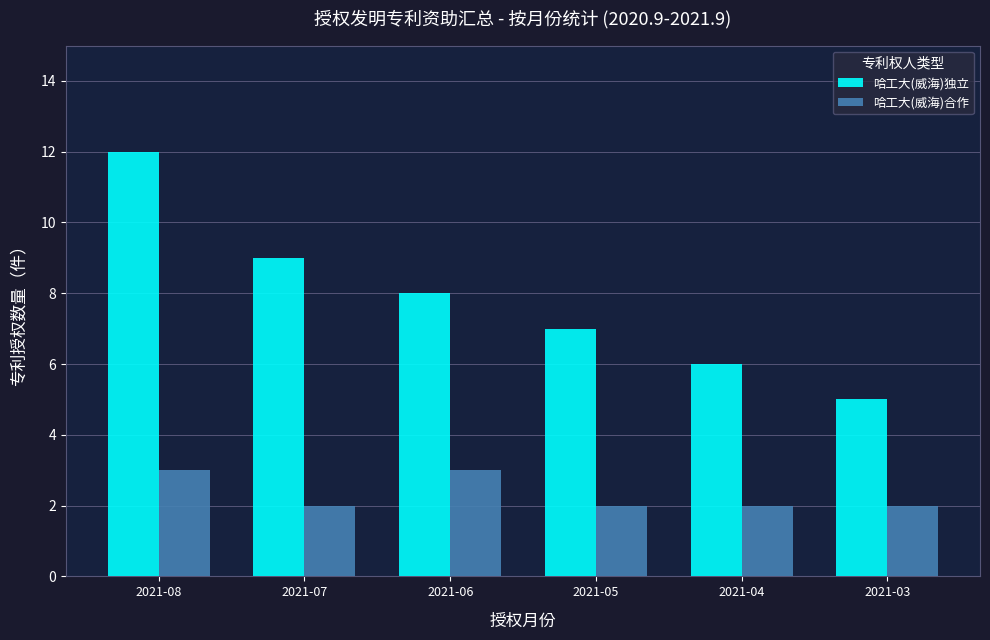

At 2021-06, list the series in order from largest to smallest.

哈工大(威海)独立, 哈工大(威海)合作